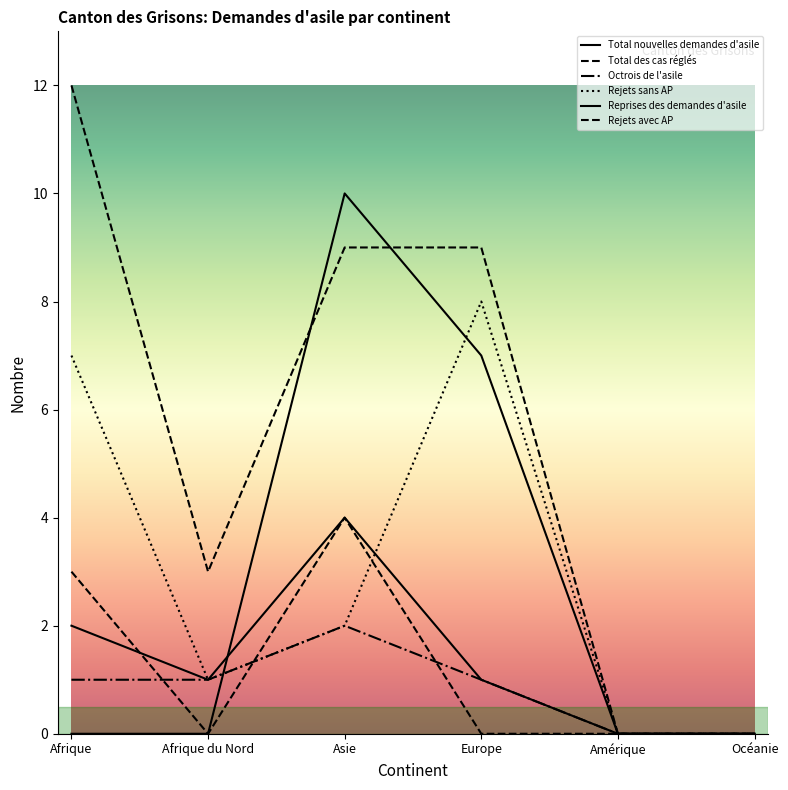

What is the difference between the Reprises des demandes d'asile values at Afrique and Afrique du Nord?

1